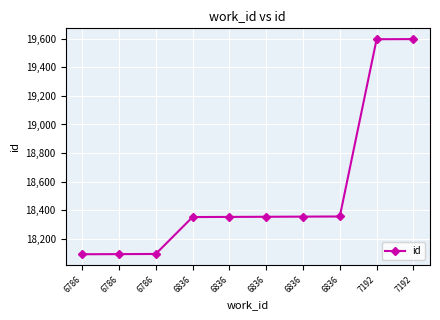

Reading right to left, transcribe all the data shown in this chart.

7192=19597	7192=19596	6836=18357	6836=18356	6836=18355	6836=18354	6836=18353	6786=18095	6786=18094	6786=18093